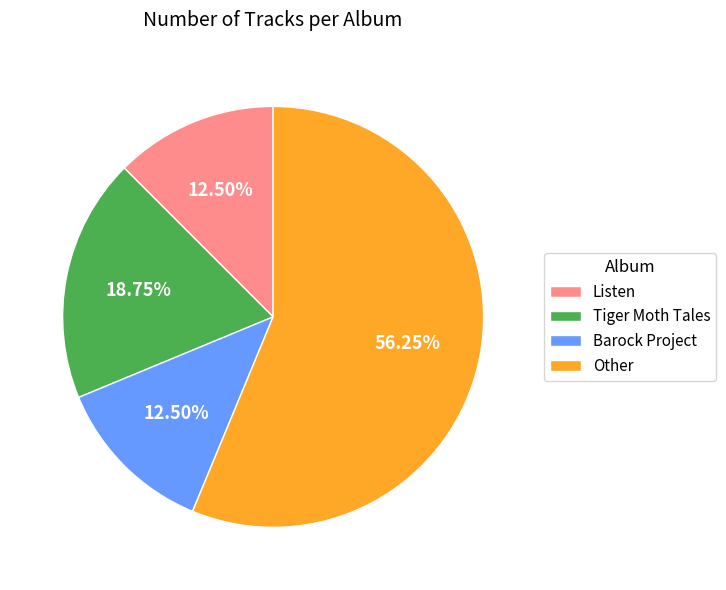

Do Tiger Moth Tales and Listen together represent more than half of the pie?

No